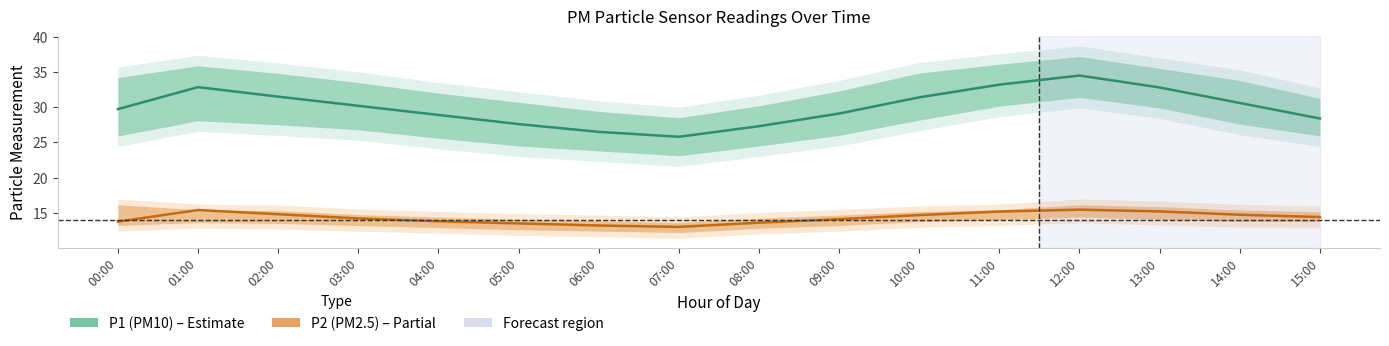

True or false: P1 (PM10) and P2 (PM2.5) cross at least once.

False